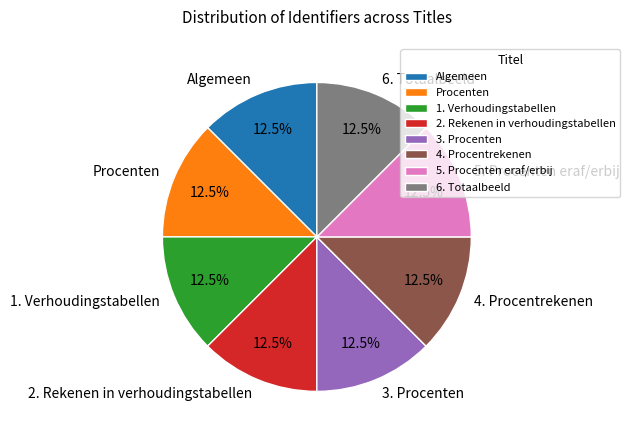

What is the ratio of the value at 6. Totaalbeeld to the value at Algemeen?

1.0